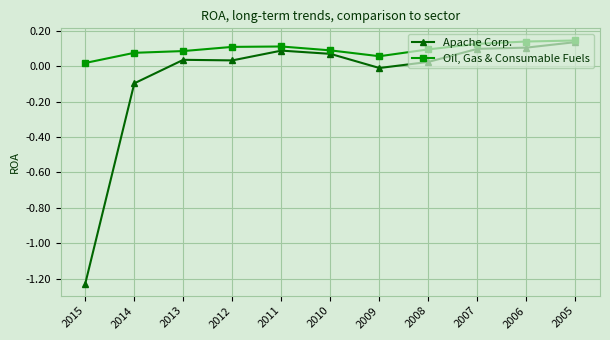

What is the total value across all series at 2006?

0.2